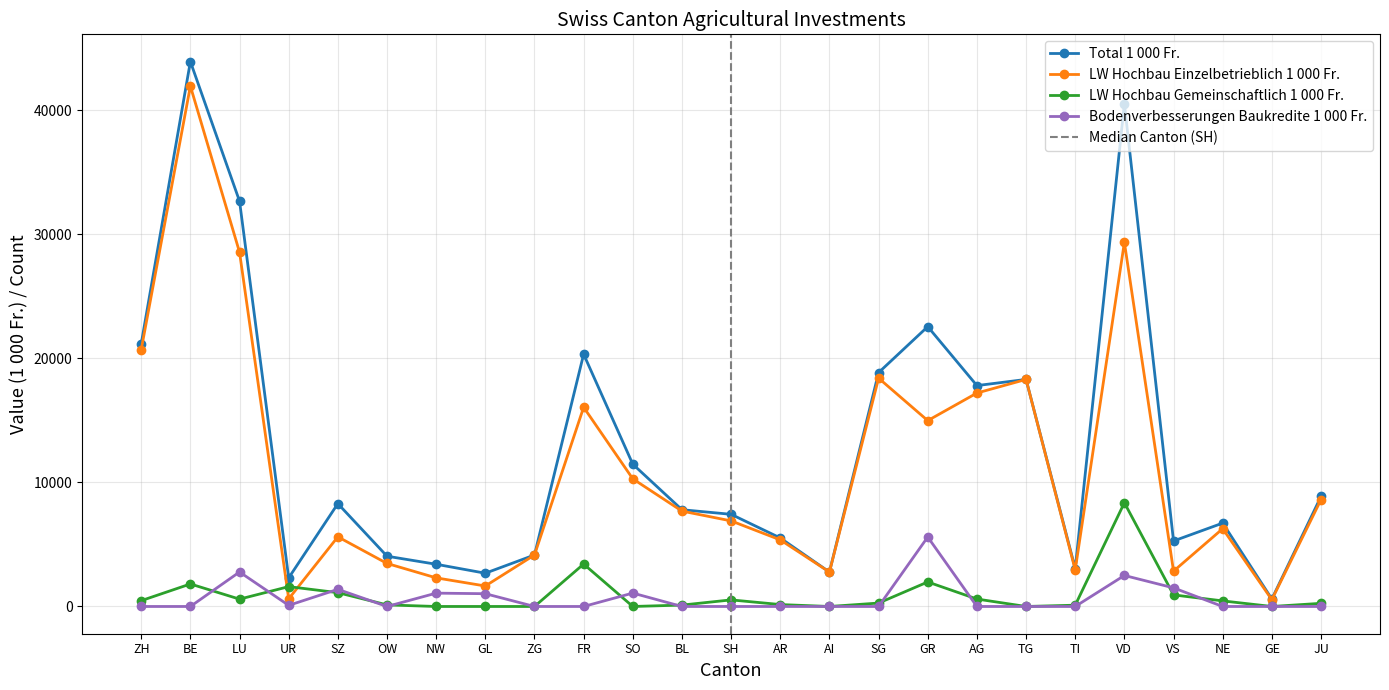

What is the highest value of the LW Hochbau Gemeinsch. 1000 Fr. series?

8362.0